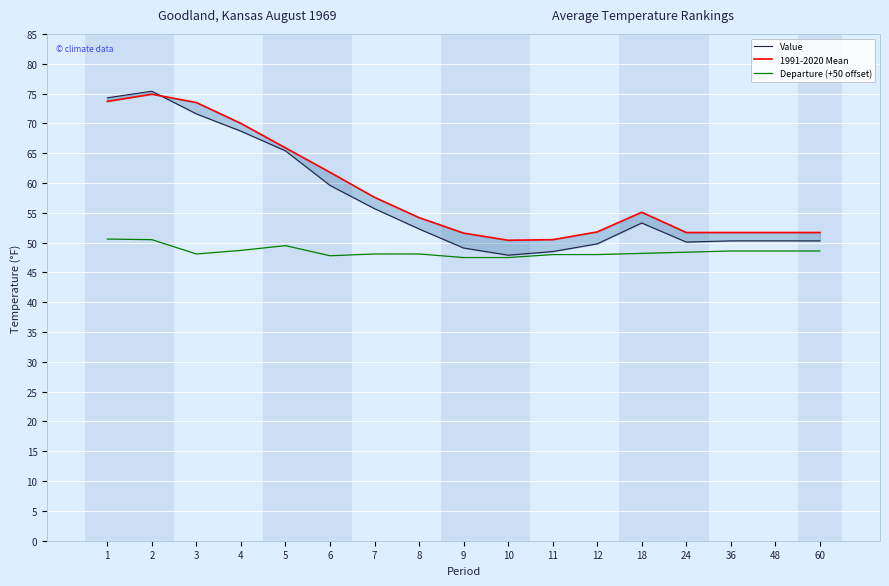

What is the sum of the 1991-2020 Mean values at 7 and 24?

109.3